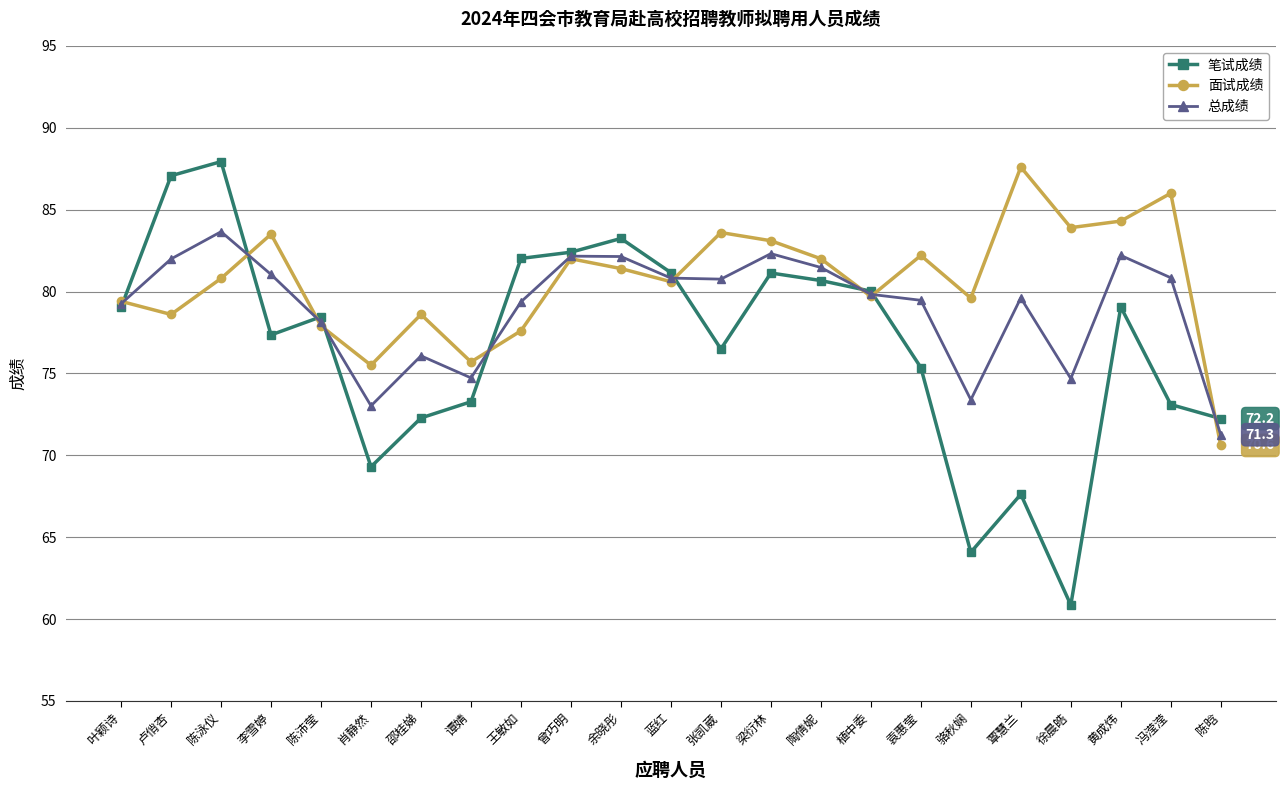

Is the value of 面试成绩 at 覃慧兰 greater than the value of 总成绩 at 梁衍林?

Yes